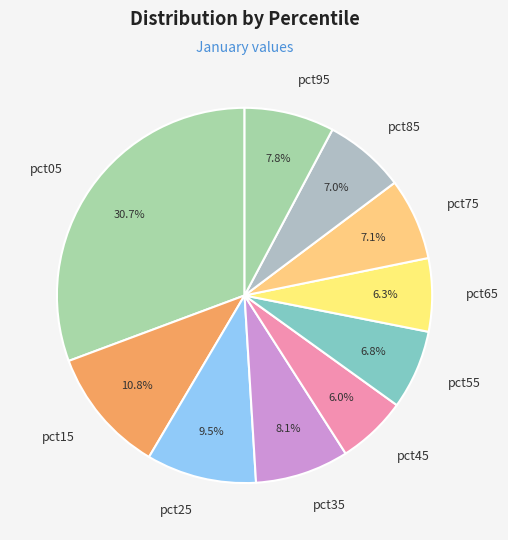

Between pct95 and pct55, which is larger?

pct95